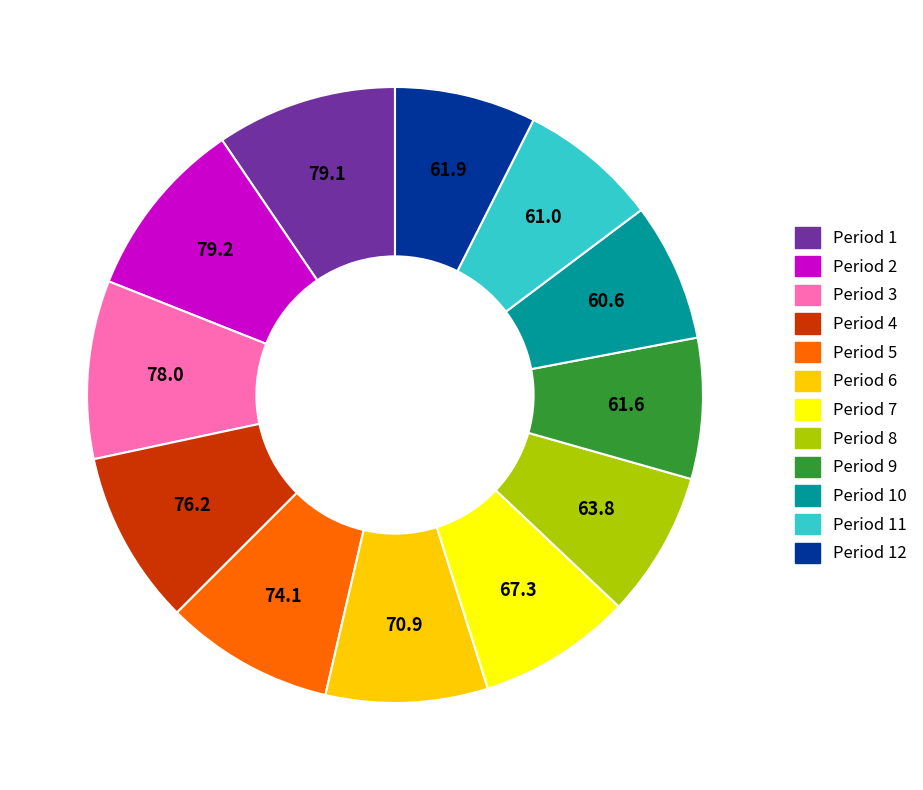

Is there any slice that represents more than half of the pie?

No